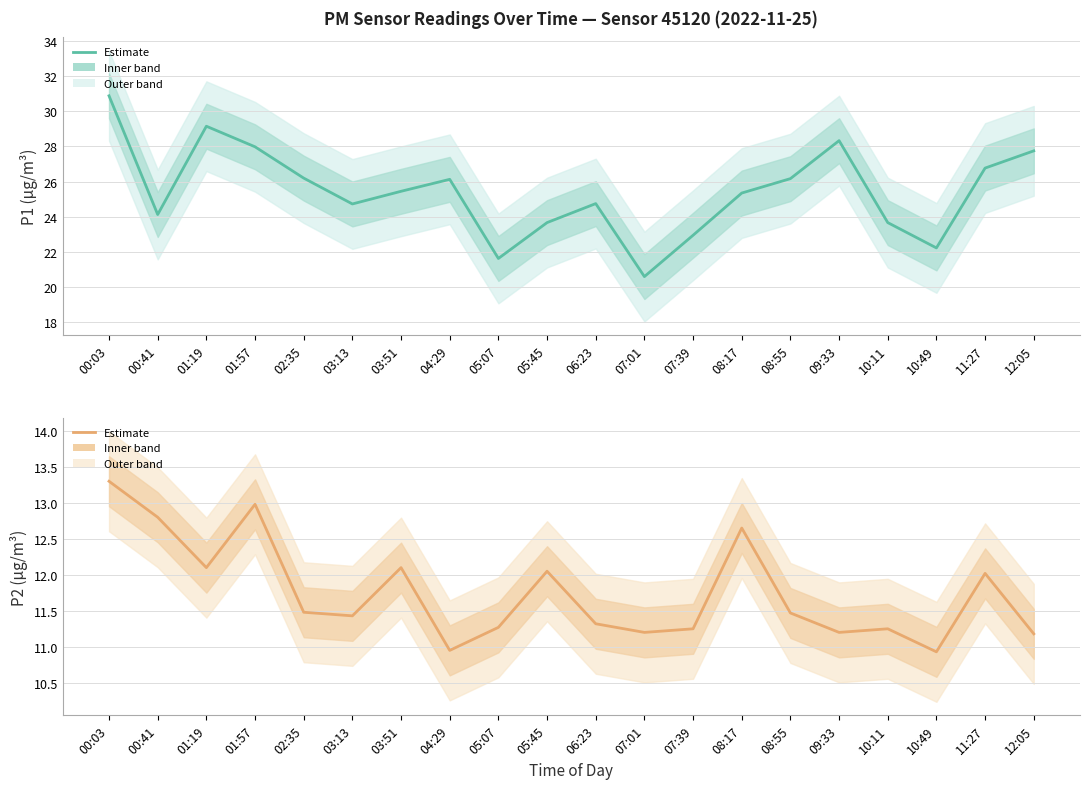

List the labels in order of P1 value, smallest first.

07:01, 05:07, 10:49, 07:39, 05:45, 10:11, 00:41, 03:13, 06:23, 08:17, 03:51, 04:29, 08:55, 02:35, 11:27, 12:05, 01:57, 09:33, 01:19, 00:03